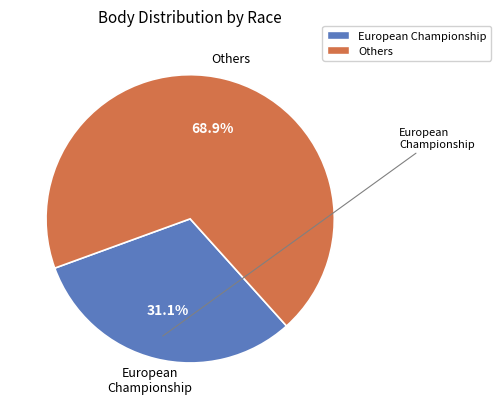

Is there a majority slice in this chart?

Yes